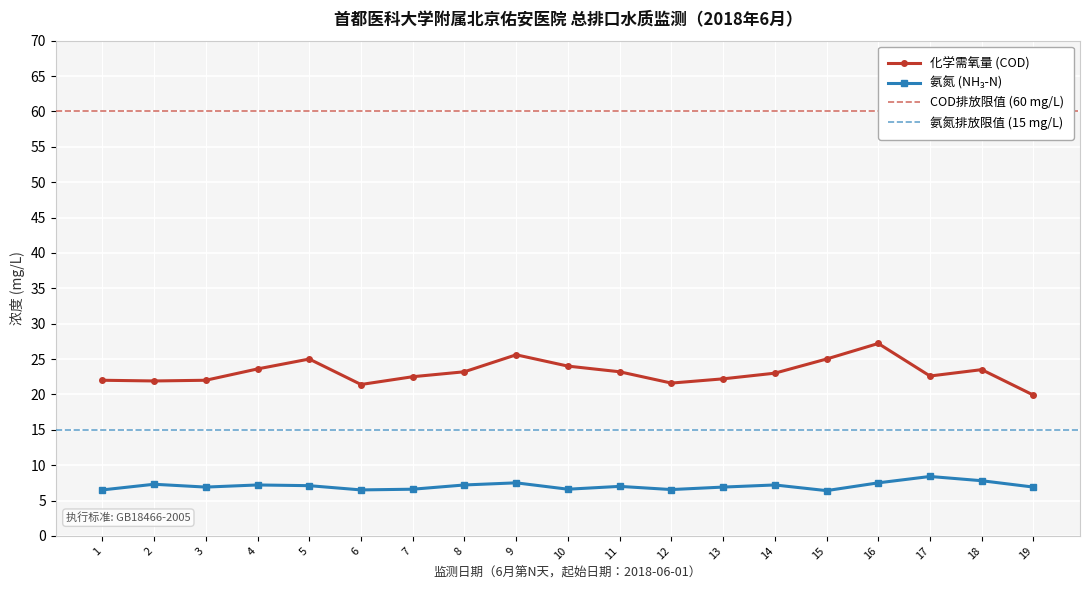

What is the value of the 化学需氧量 point at the 14th from the left?

23.0